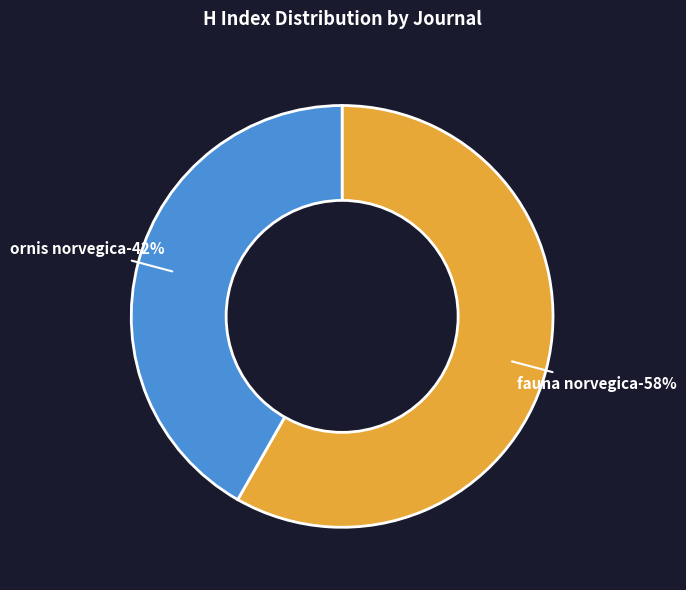

Count the number of slices in the pie.

2